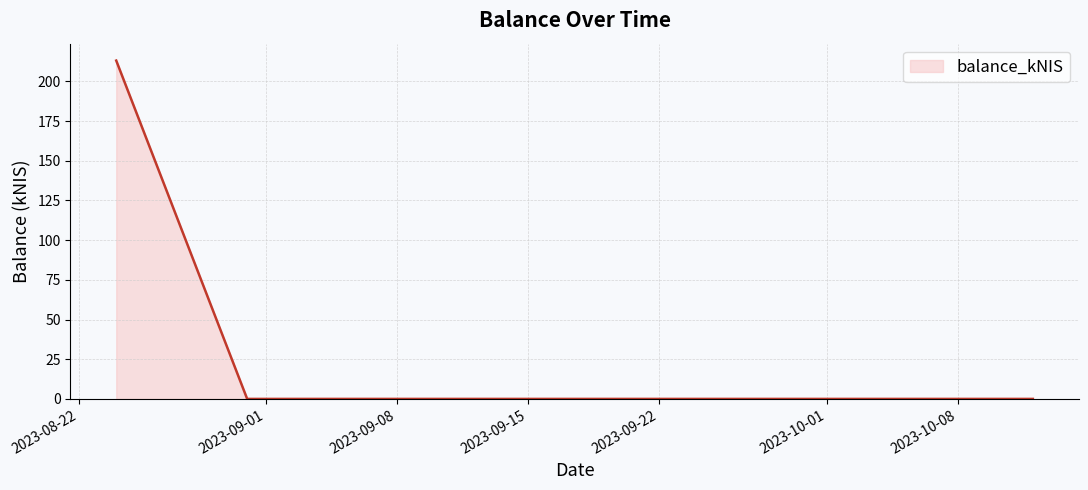

Does the chart display data point markers on the line(s)?

No